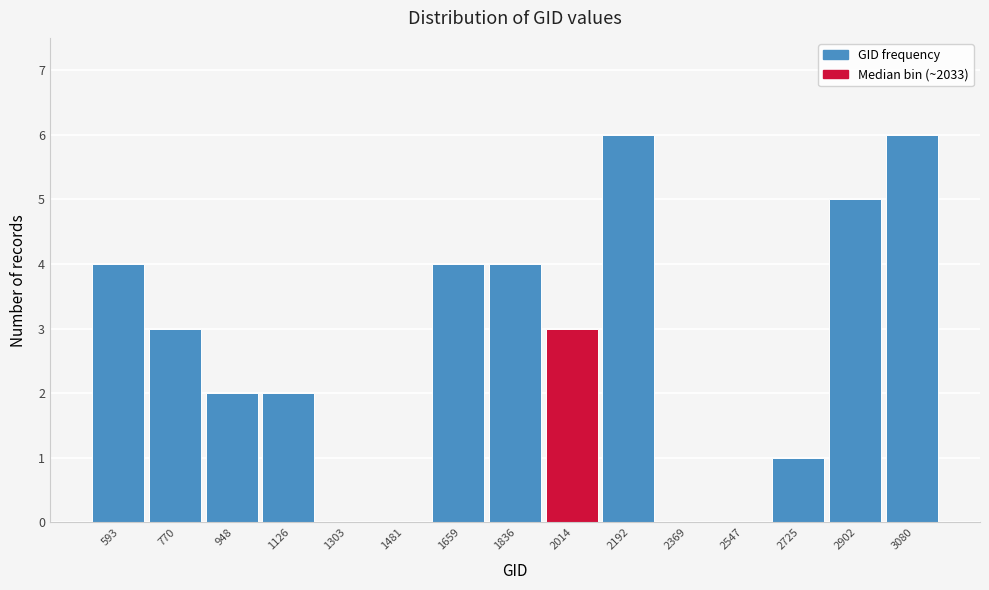

Reading left to right, list all the values displayed in this chart.

593=4	770=3	948=2	1126=2	1303=0	1481=0	1659=4	1836=4	2014=3	2192=6	2369=0	2547=0	2725=1	2902=5	3080=6